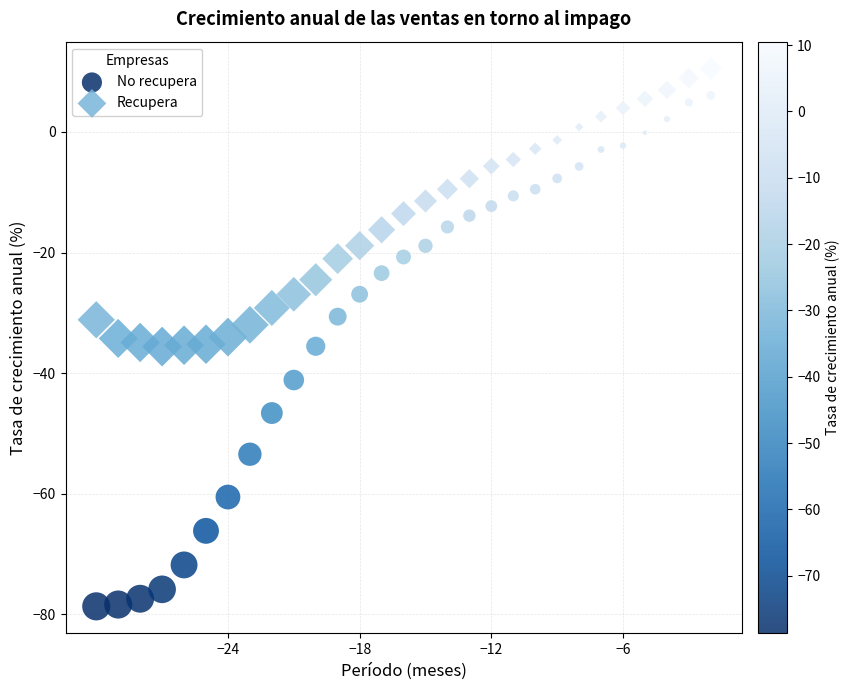

Across all data points, what is the range of Y values (max minus min)?

89.2